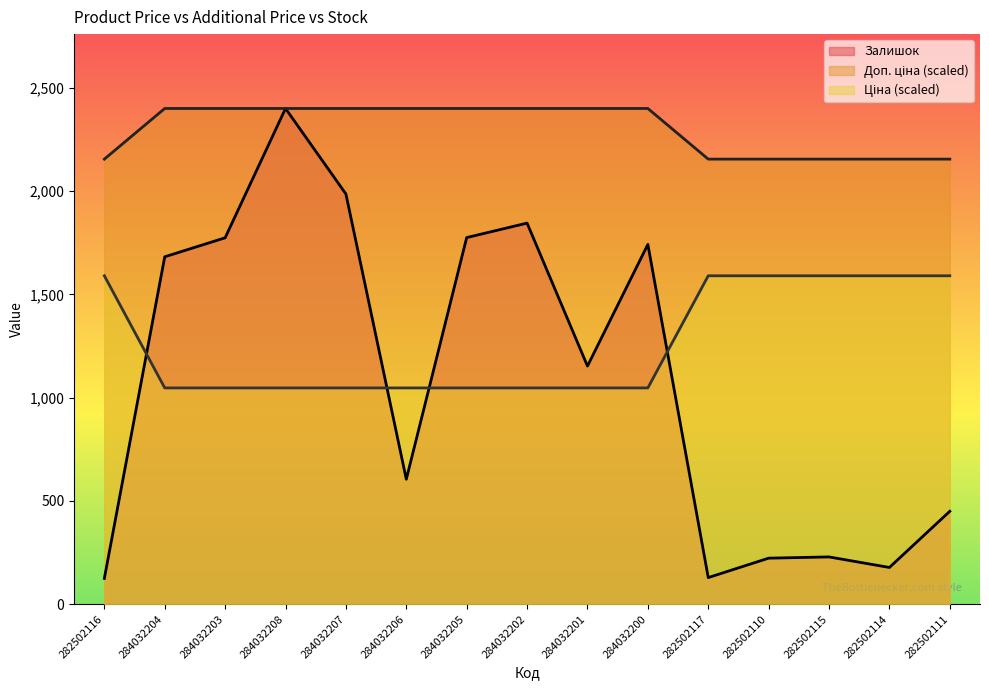

True or false: Ціна and Залишок intersect in this chart.

False